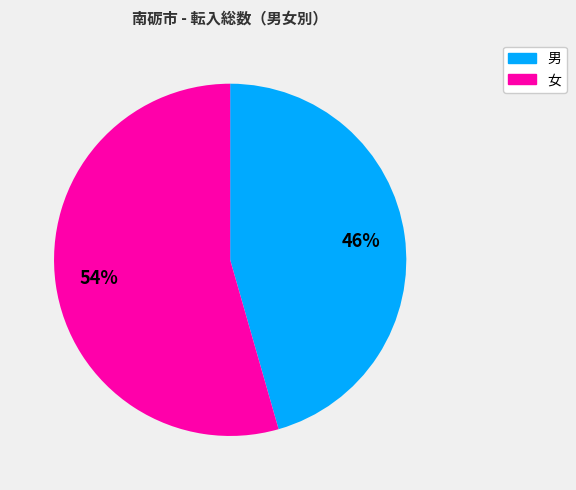

To the nearest percent, what percentage of the pie is 女?

54%